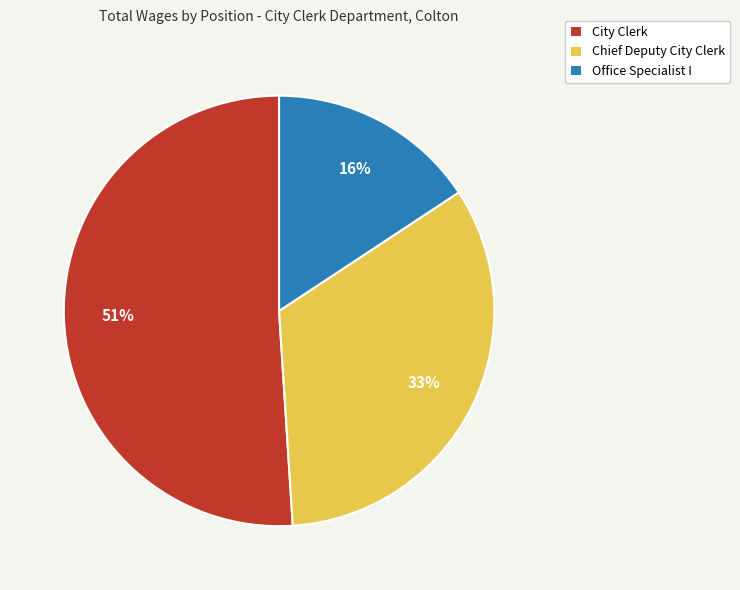

What is the majority slice?

City Clerk